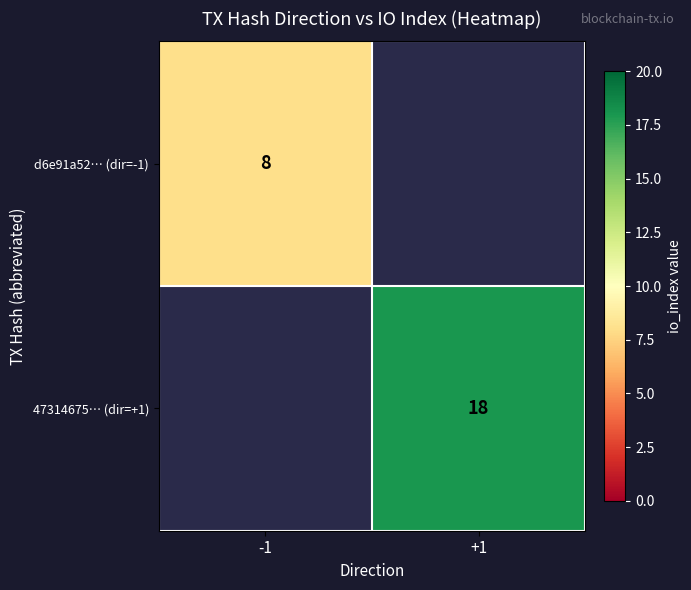

The value of 47314675… (dir=+1) at +1 is 8. True or false?

False